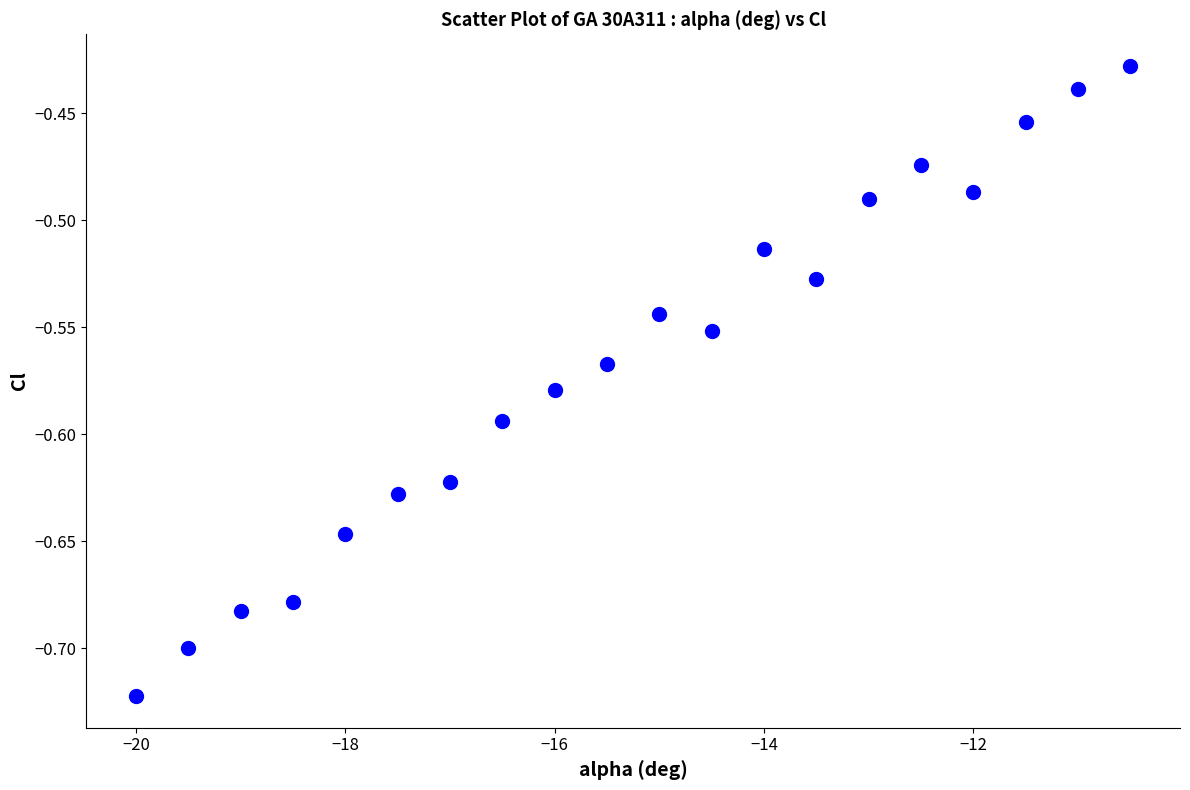

What is the range of X values (max minus min)?

9.5